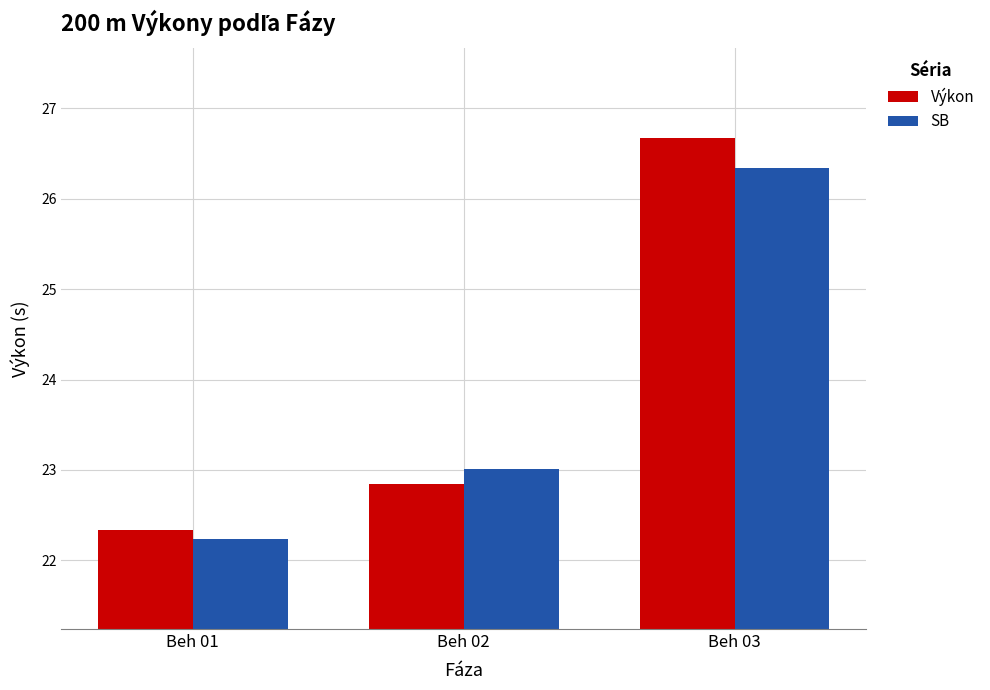

What is the total value across all series at Beh 03?

53.0